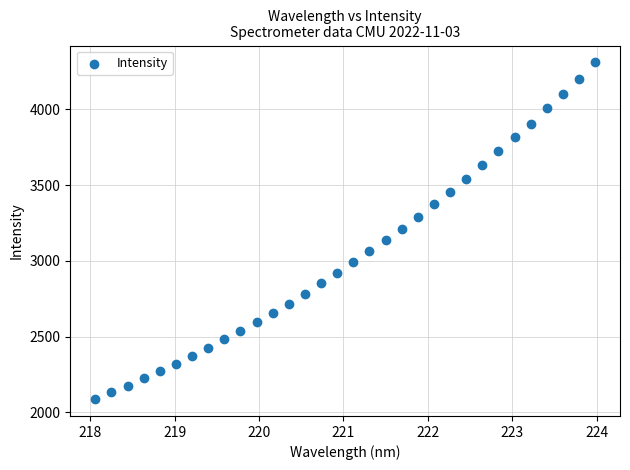

What is the range of X values (max minus min)?

5.9